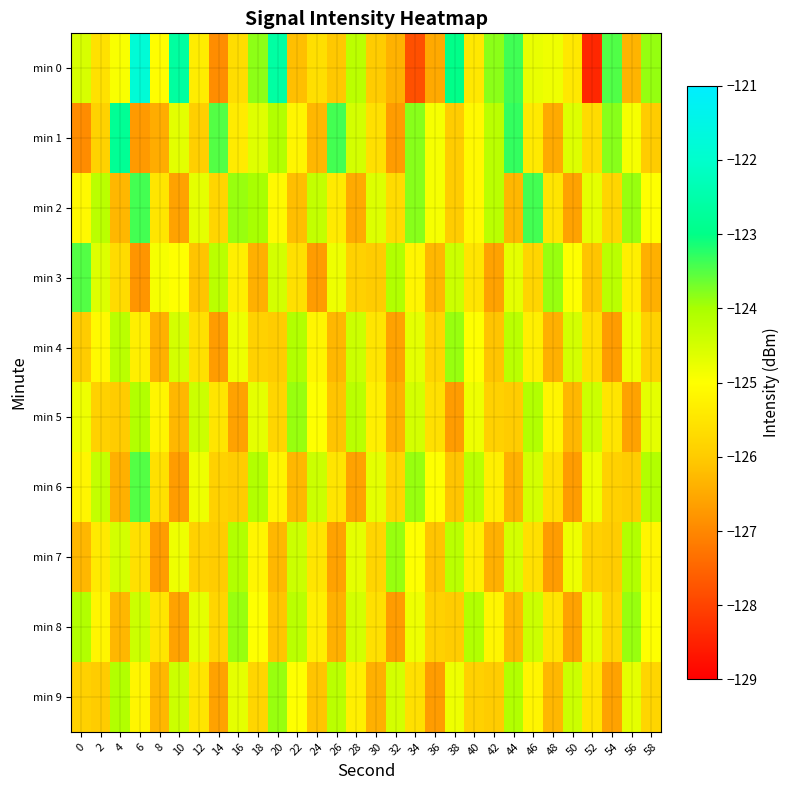

Reading left to right, what are all the values shown in this chart?

min 0: 0=-124.5	2=-125.6	4=-124.9	6=-121.8	8=-125.0	10=-122.7	12=-125.3	14=-126.9	16=-125.6	18=-123.8	20=-122.6	22=-126.2	24=-125.6	26=-126.1	28=-124.2	30=-126.0	32=-126.4	34=-127.8	36=-126.5	38=-123.0	40=-125.4	42=-123.8	44=-123.4	46=-124.7	48=-124.8	50=-125.5	52=-128.4	54=-123.5	56=-126.3	58=-123.9
min 1: 0=-126.9	2=-125.9	4=-122.8	6=-126.7	8=-126.5	10=-124.7	12=-125.9	14=-123.5	16=-125.4	18=-124.6	20=-124.1	22=-125.2	24=-126.3	26=-123.4	28=-124.5	30=-125.6	32=-126.7	34=-123.8	36=-124.9	38=-126.0	40=-125.1	42=-124.2	44=-123.3	46=-125.4	48=-126.5	50=-124.6	52=-125.7	54=-123.8	56=-124.9	58=-126.0
min 2: 0=-125.1	2=-124.2	4=-126.3	6=-123.4	8=-125.5	10=-126.6	12=-124.7	14=-125.8	16=-123.9	18=-124.0	20=-125.1	22=-126.2	24=-124.3	26=-125.4	28=-126.5	30=-124.6	32=-125.7	34=-123.8	36=-124.9	38=-126.0	40=-125.1	42=-124.2	44=-126.3	46=-123.4	48=-125.5	50=-126.6	52=-124.7	54=-125.8	56=-123.9	58=-125.0
min 3: 0=-123.5	2=-124.6	4=-125.7	6=-126.8	8=-124.9	10=-125.0	12=-126.1	14=-124.2	16=-125.3	18=-126.4	20=-124.5	22=-125.6	24=-126.7	26=-124.8	28=-125.9	30=-126.0	32=-124.1	34=-125.2	36=-126.3	38=-124.4	40=-125.5	42=-126.6	44=-124.7	46=-125.8	48=-123.9	50=-125.0	52=-126.1	54=-124.2	56=-125.3	58=-126.4
min 4: 0=-126.0	2=-125.1	4=-124.2	6=-125.3	8=-126.4	10=-124.5	12=-125.6	14=-126.7	16=-124.8	18=-125.9	20=-126.0	22=-124.1	24=-125.2	26=-126.3	28=-124.4	30=-125.5	32=-126.6	34=-124.7	36=-125.8	38=-123.9	40=-125.0	42=-126.1	44=-124.2	46=-125.3	48=-126.4	50=-124.5	52=-125.6	54=-126.7	56=-124.8	58=-125.9
min 5: 0=-124.8	2=-125.9	4=-126.0	6=-124.1	8=-125.2	10=-126.3	12=-124.4	14=-125.5	16=-126.6	18=-124.7	20=-125.8	22=-123.9	24=-125.0	26=-126.1	28=-124.2	30=-125.3	32=-126.4	34=-124.5	36=-125.6	38=-126.7	40=-124.8	42=-125.9	44=-126.0	46=-124.1	48=-125.2	50=-126.3	52=-124.4	54=-125.5	56=-126.6	58=-124.7
min 6: 0=-125.2	2=-124.3	4=-126.4	6=-123.5	8=-125.6	10=-126.7	12=-124.8	14=-125.9	16=-126.0	18=-124.1	20=-125.2	22=-126.3	24=-124.4	26=-125.5	28=-126.6	30=-124.7	32=-125.8	34=-123.9	36=-125.0	38=-126.1	40=-124.2	42=-125.3	44=-126.4	46=-124.5	48=-125.6	50=-126.7	52=-124.8	54=-125.9	56=-126.0	58=-124.1
min 7: 0=-126.3	2=-125.4	4=-124.5	6=-125.6	8=-126.7	10=-124.8	12=-125.9	14=-126.0	16=-124.1	18=-125.2	20=-126.3	22=-124.4	24=-125.5	26=-126.6	28=-124.7	30=-125.8	32=-123.9	34=-125.0	36=-126.1	38=-124.2	40=-125.3	42=-126.4	44=-124.5	46=-125.6	48=-126.7	50=-124.8	52=-125.9	54=-126.0	56=-124.1	58=-125.2
min 8: 0=-124.1	2=-125.2	4=-126.3	6=-124.4	8=-125.5	10=-126.6	12=-124.7	14=-125.8	16=-123.9	18=-125.0	20=-126.1	22=-124.2	24=-125.3	26=-126.4	28=-124.5	30=-125.6	32=-126.7	34=-124.8	36=-125.9	38=-126.0	40=-124.1	42=-125.2	44=-126.3	46=-124.4	48=-125.5	50=-126.6	52=-124.7	54=-125.8	56=-123.9	58=-125.0
min 9: 0=-125.9	2=-126.0	4=-124.1	6=-125.2	8=-126.3	10=-124.4	12=-125.5	14=-126.6	16=-124.7	18=-125.8	20=-123.9	22=-125.0	24=-126.1	26=-124.2	28=-125.3	30=-126.4	32=-124.5	34=-125.6	36=-126.7	38=-124.8	40=-125.9	42=-126.0	44=-124.1	46=-125.2	48=-126.3	50=-124.4	52=-125.5	54=-126.6	56=-124.7	58=-125.8